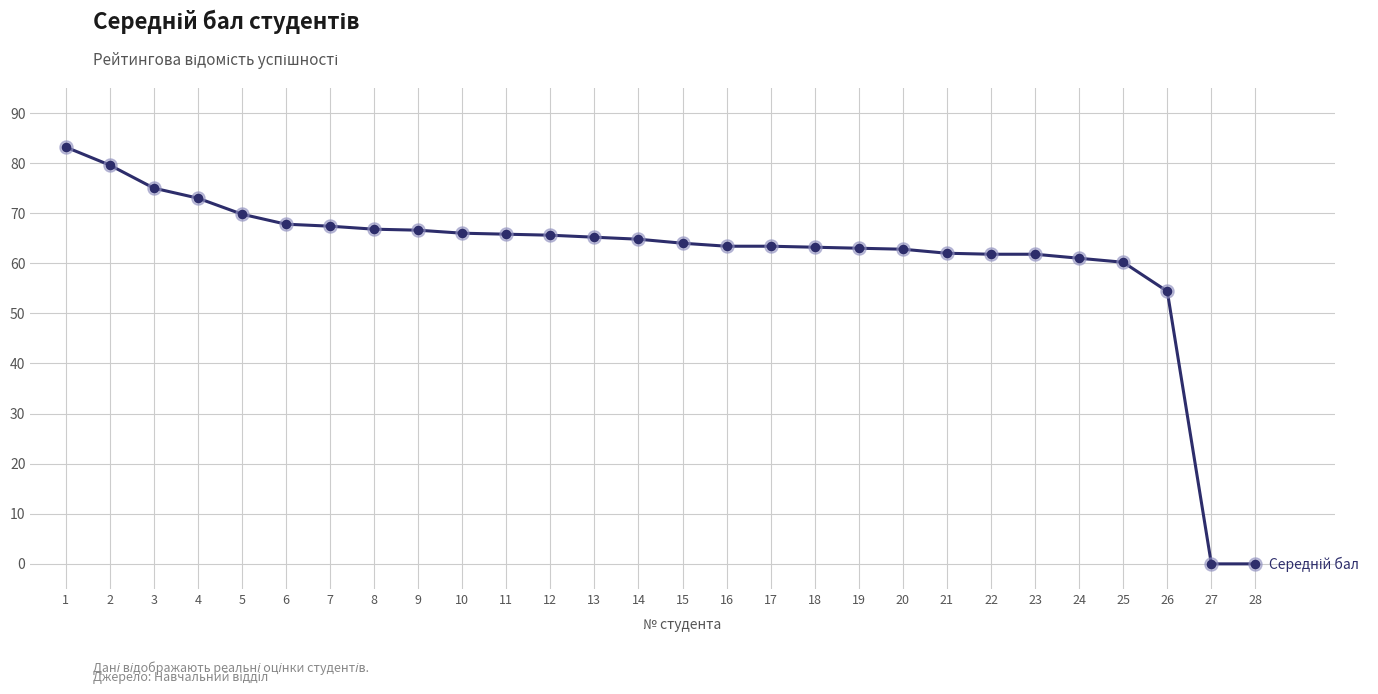

Approximately how many times larger is the value at 2 compared to 4?

1.1